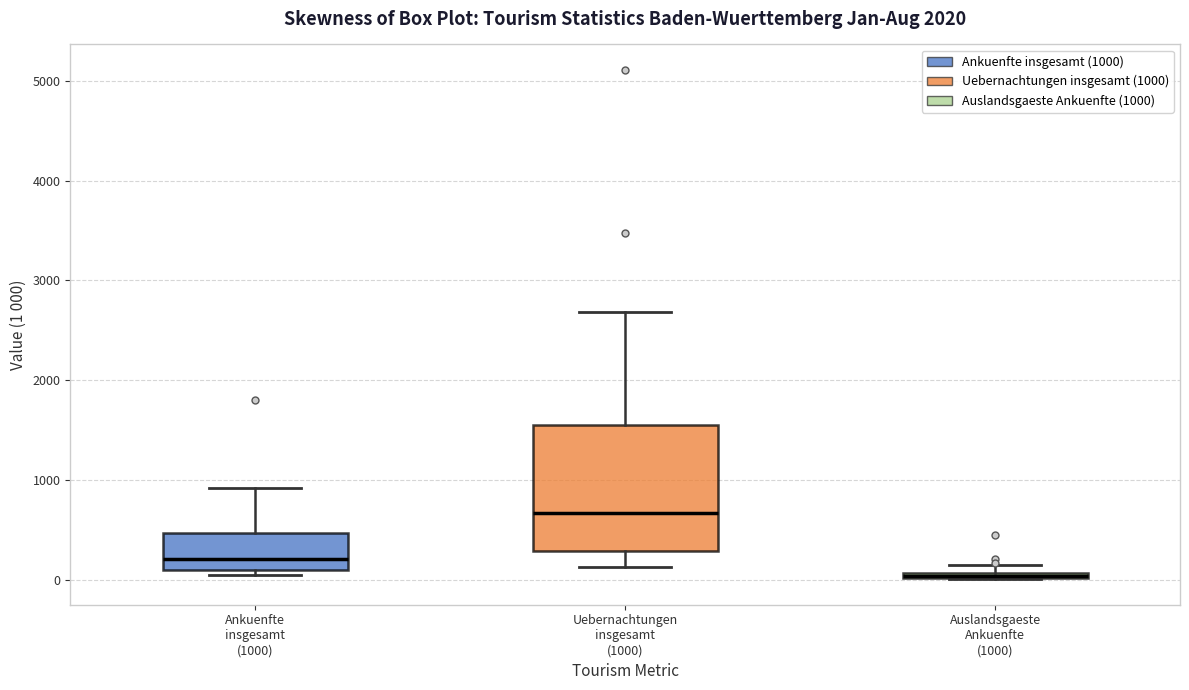

Comparing the boxes themselves (not the whiskers), which one is the tallest?

Uebernachtungen insgesamt (1000)